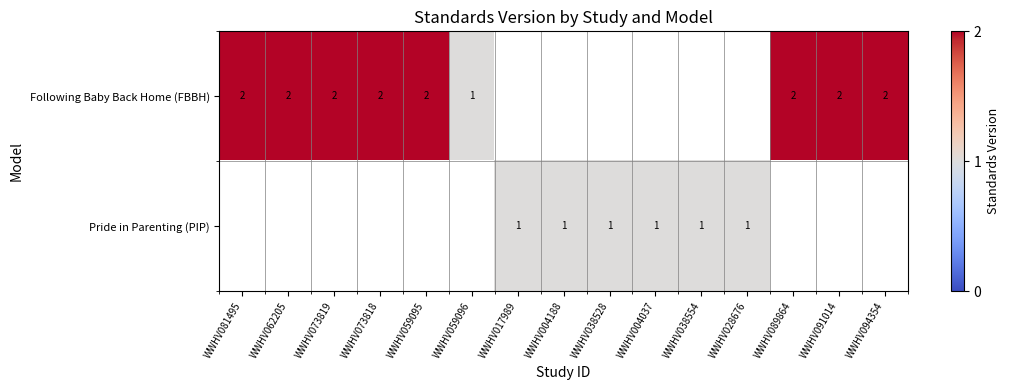

True or false: Following Baby Back Home (FBBH) has a value of 3 at WWHV081495.

False